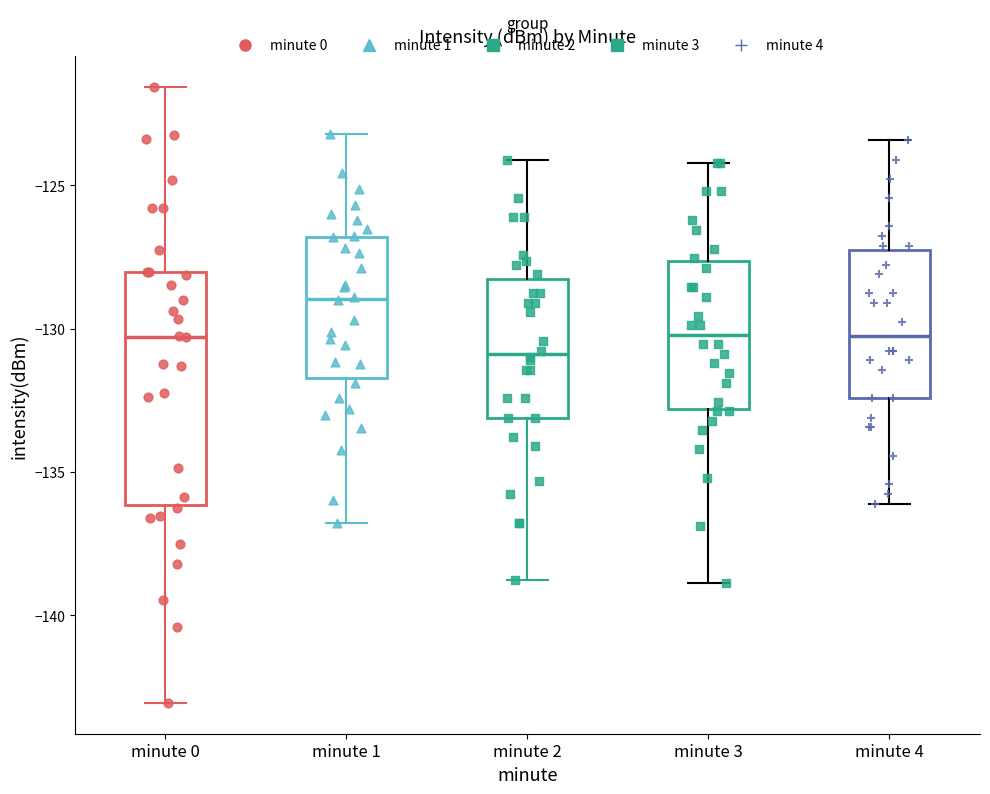

Where does the lower whisker of the box for minute 1 end on the y-axis? The values are not printed on the chart, so give them approximately, as read against the axis.

-137.0